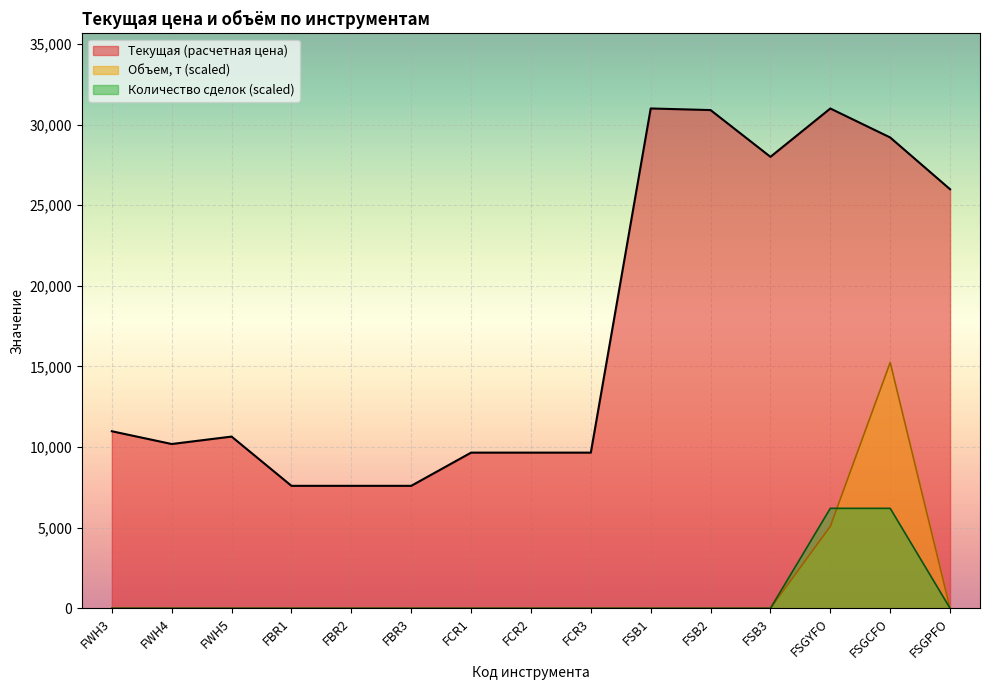

How many data points in Количество сделок are above 0?

2